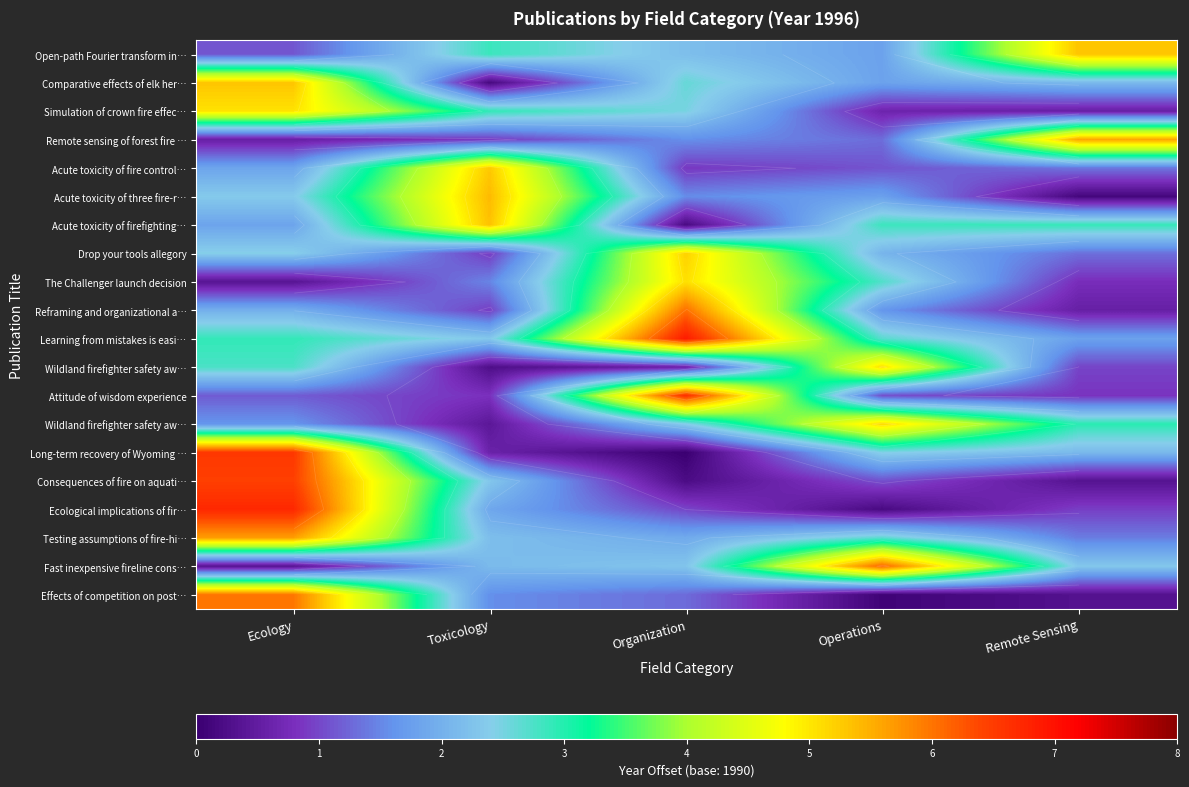

At how many categories does at least one series exceed 2?

5